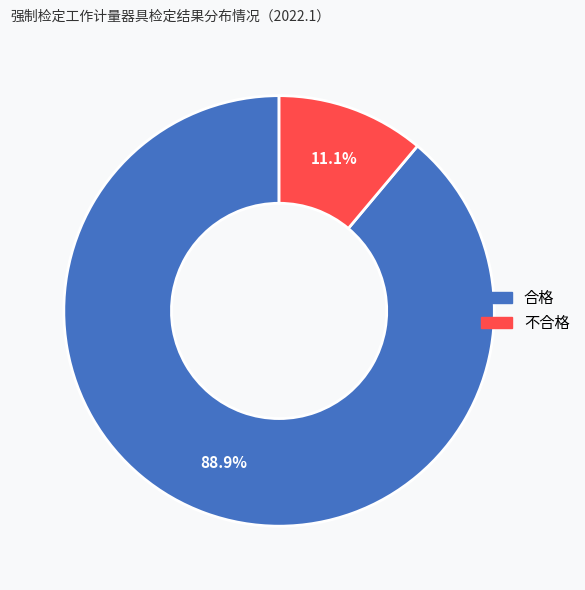

What percentage is the 不合格 slice, to the nearest percent?

11%